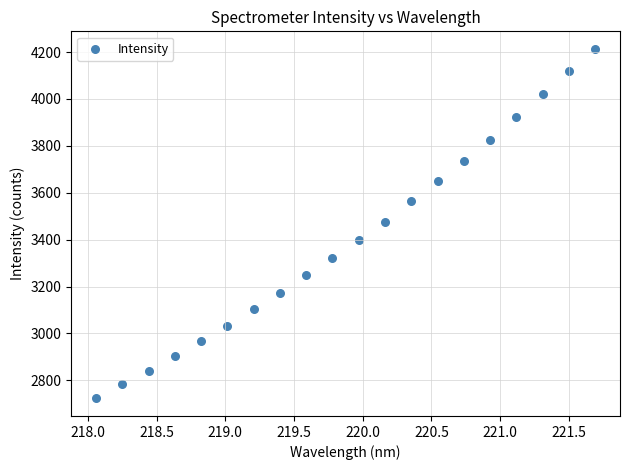

What is the range of X values (max minus min)?

3.6